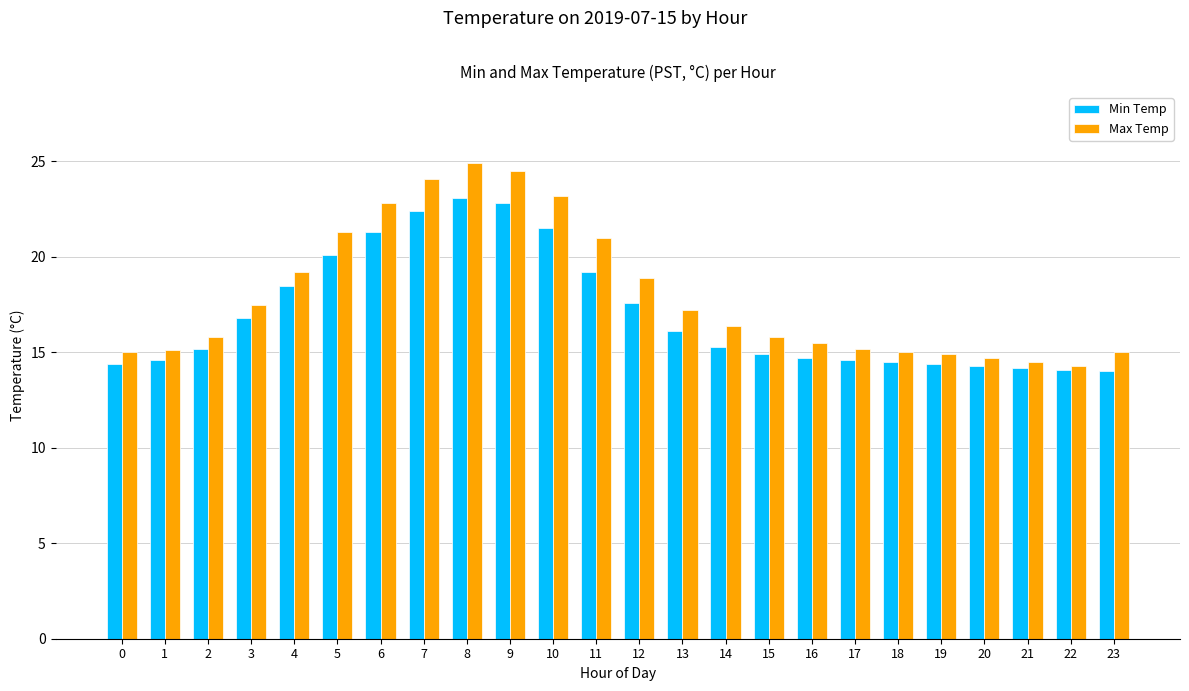

Between 9 and 20, which series saw the biggest shift?

Max Temp